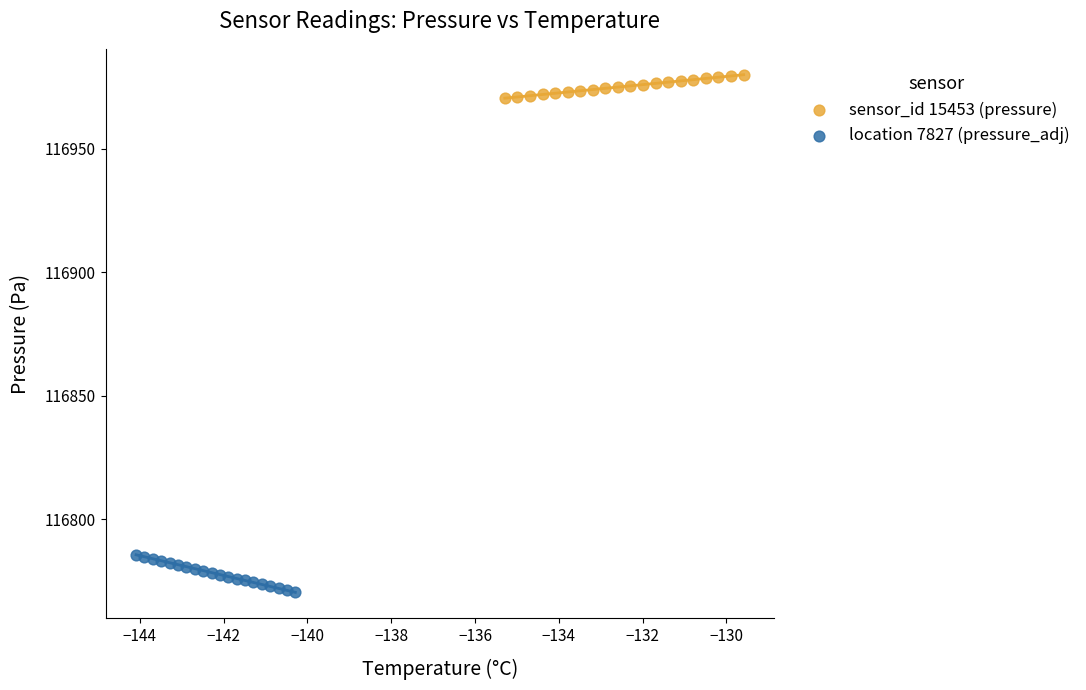

Which series reaches the maximum Y coordinate?

sensor_id 15453 (pressure)